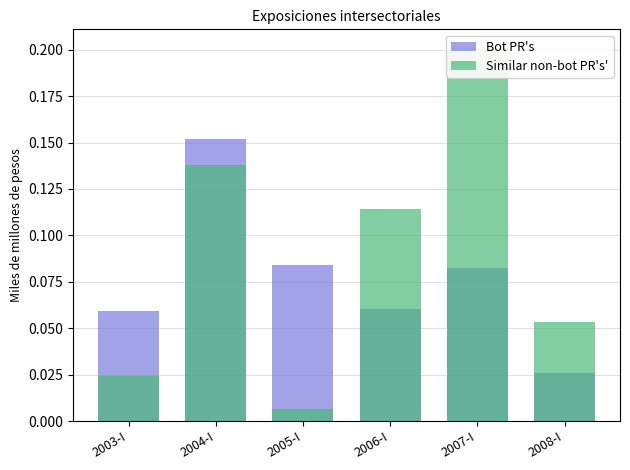

True or false: Similar non-bot PR's' has a value of 0.0 at 2003-I.

True